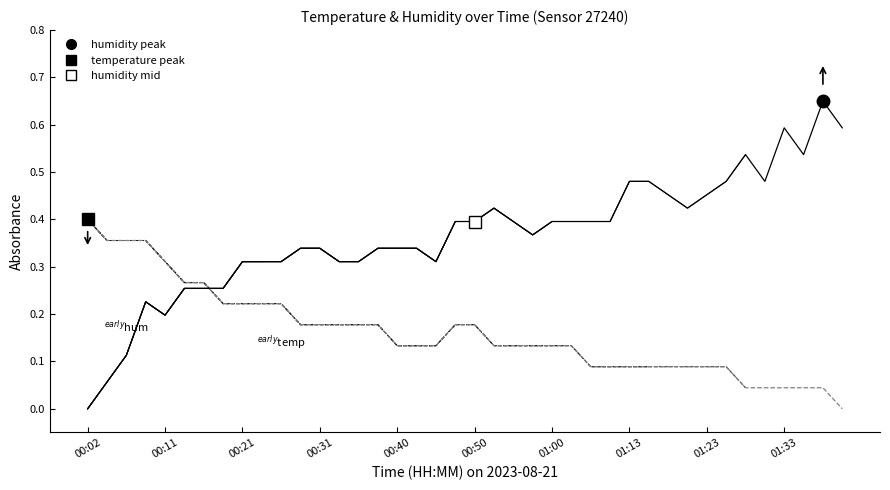

At which category is the sum across all series the highest?

01:38